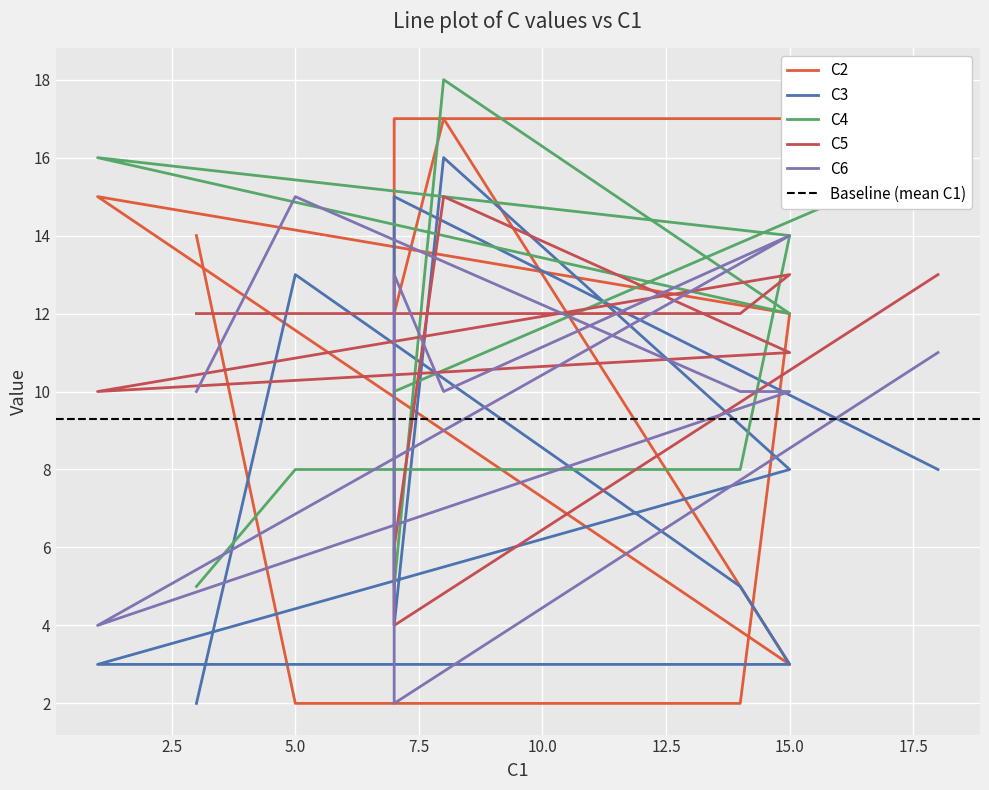

How many lines are shown in the chart?

5